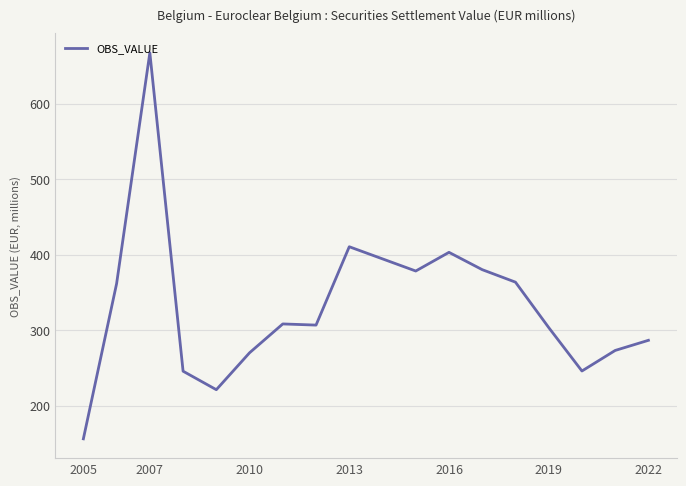

True or false: the data has more than 1 interior local peaks.

True